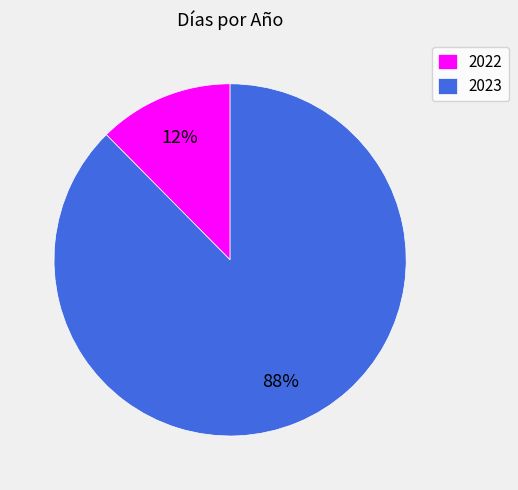

Which has a higher value, 2023 or 2022?

2023